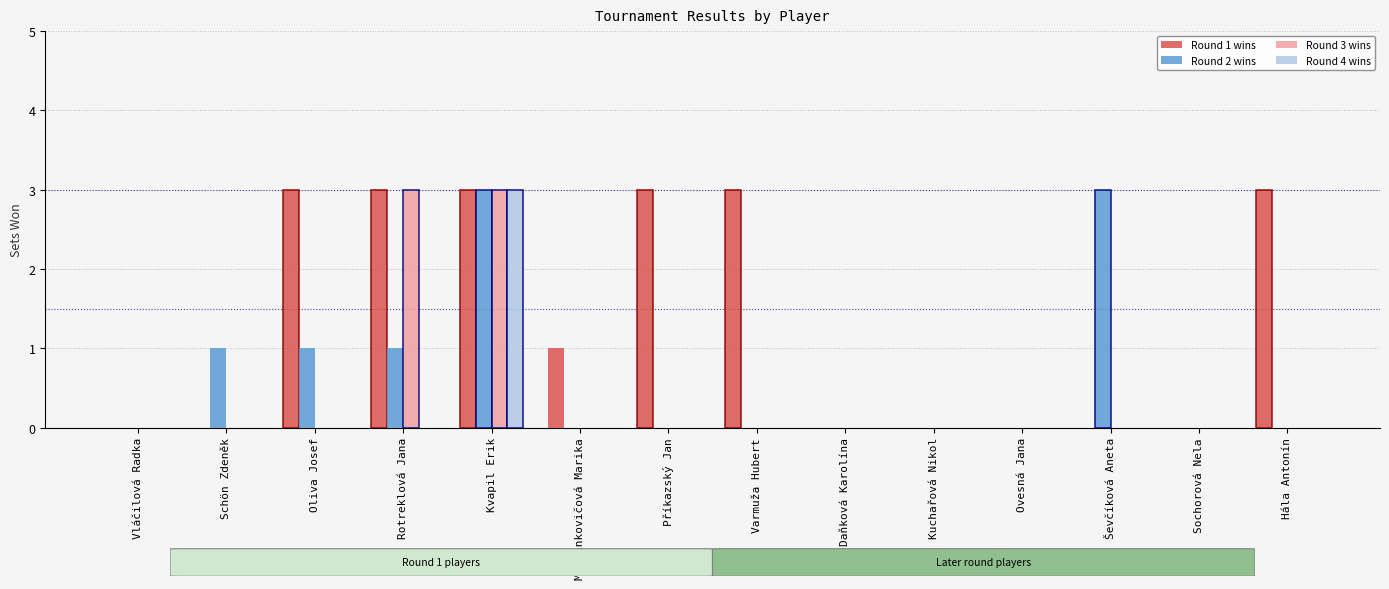

How many Round 4 wins values are between 0 and 1?

13